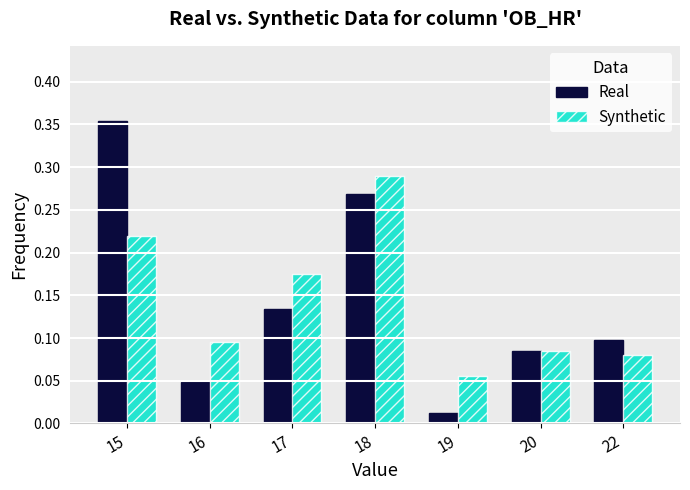

At which category is the sum across all series the highest?

15